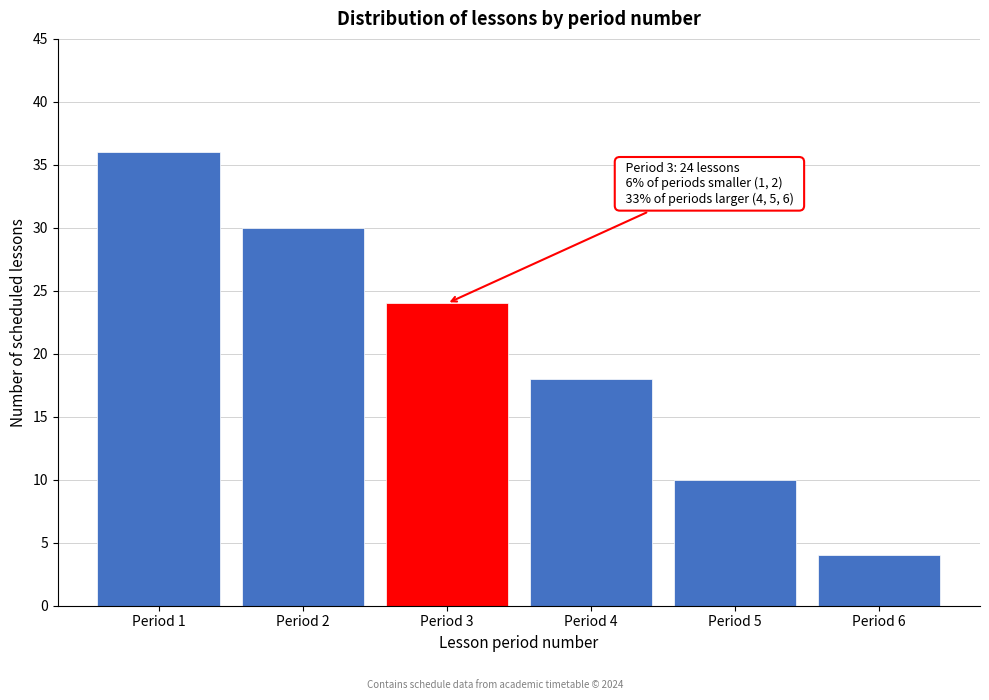

Reading right to left, extract all data points from this chart.

Period 6=4	Period 5=10	Period 4=18	Period 3=24	Period 2=30	Period 1=36